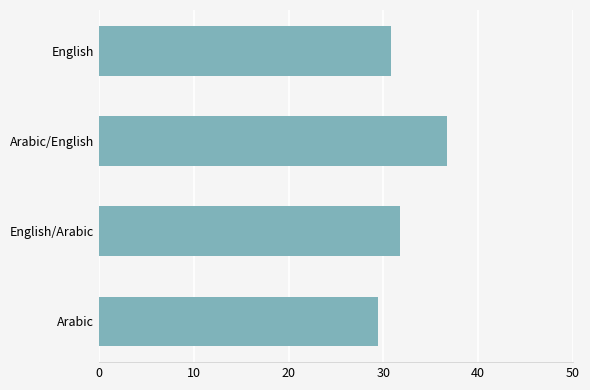

Rank the categories by value from lowest to highest.

Arabic, English, English/Arabic, Arabic/English